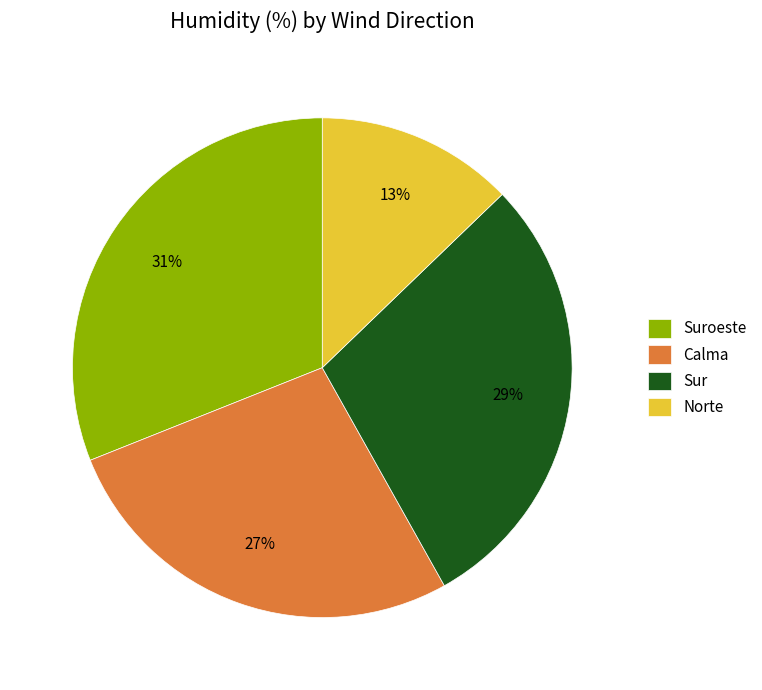

Is it true that Suroeste is 41% of the pie?

False